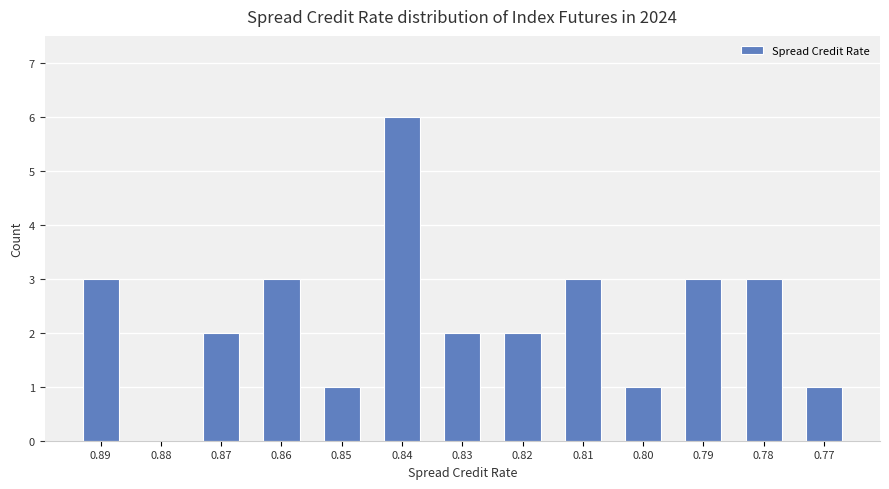

What is the sum of all values?

30